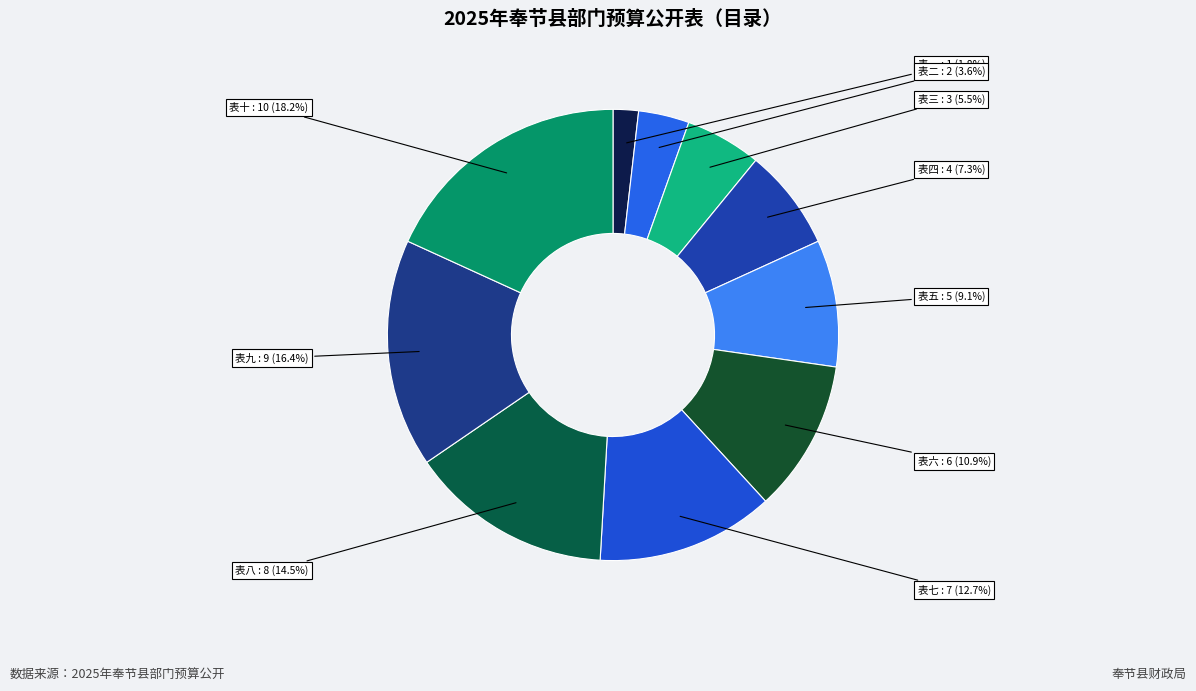

How many segments does this pie chart have?

10